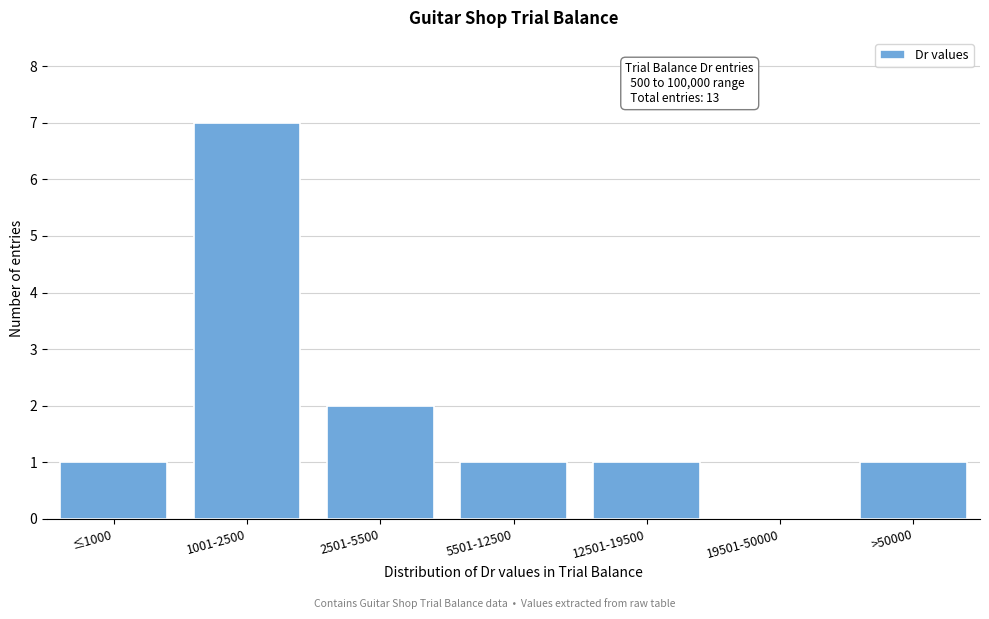

Reading left to right, list all the values displayed in this chart.

≤1000=1	1001-2500=7	2501-5500=2	5501-12500=1	12501-19500=1	19501-50000=0	>50000=1